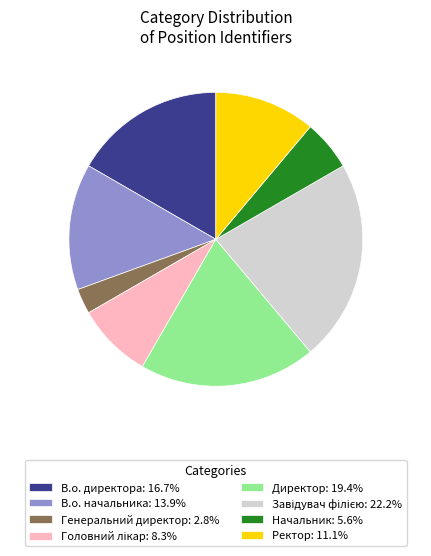

Is there a majority slice in this chart?

No